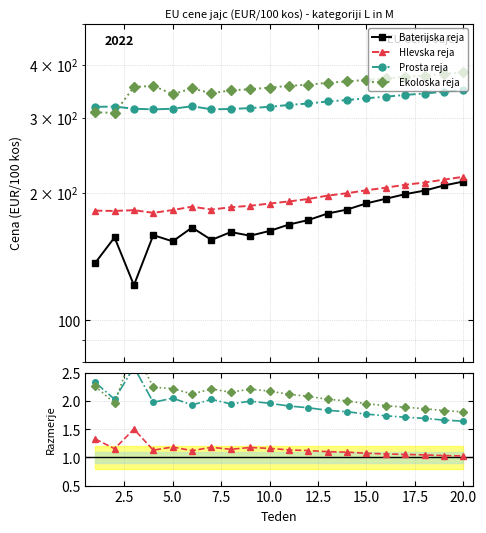

Where does the Prosta reja series first go above 321?

11